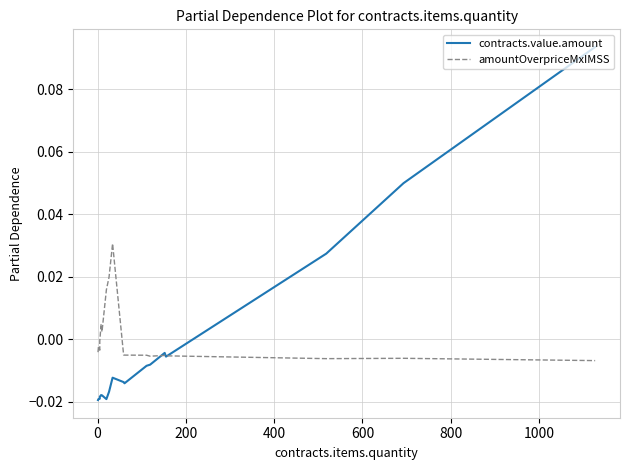

How many values in amountOverpriceMxIMSS are above zero?

5